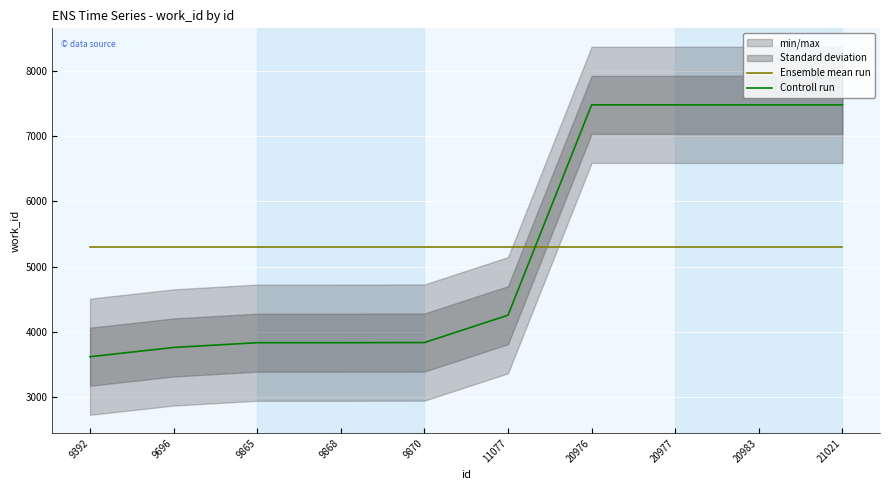

The value of Controll run at 9868 is 3834.0. True or false?

True